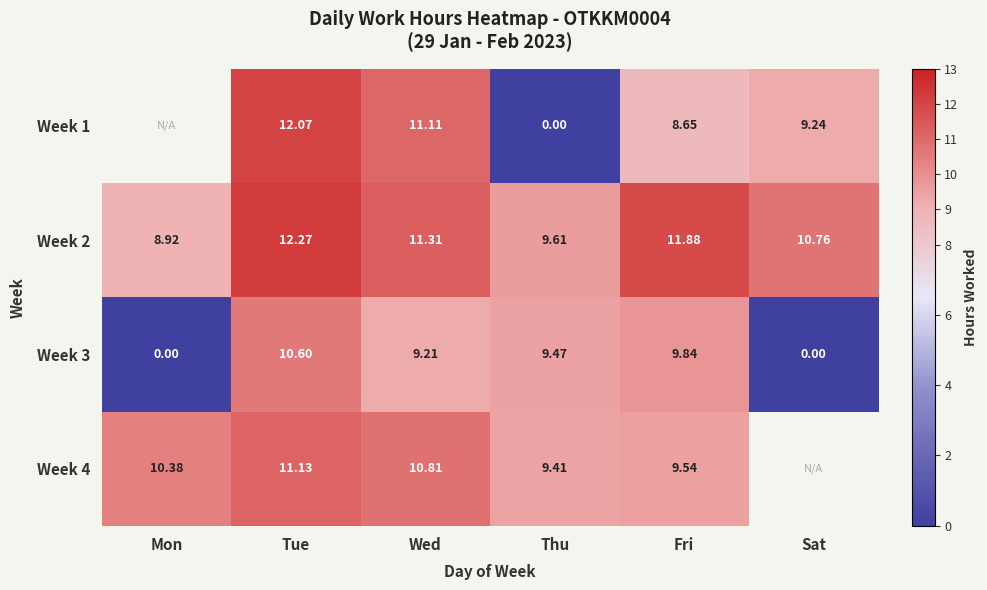

Read the Week 2 value at Mon.

8.9